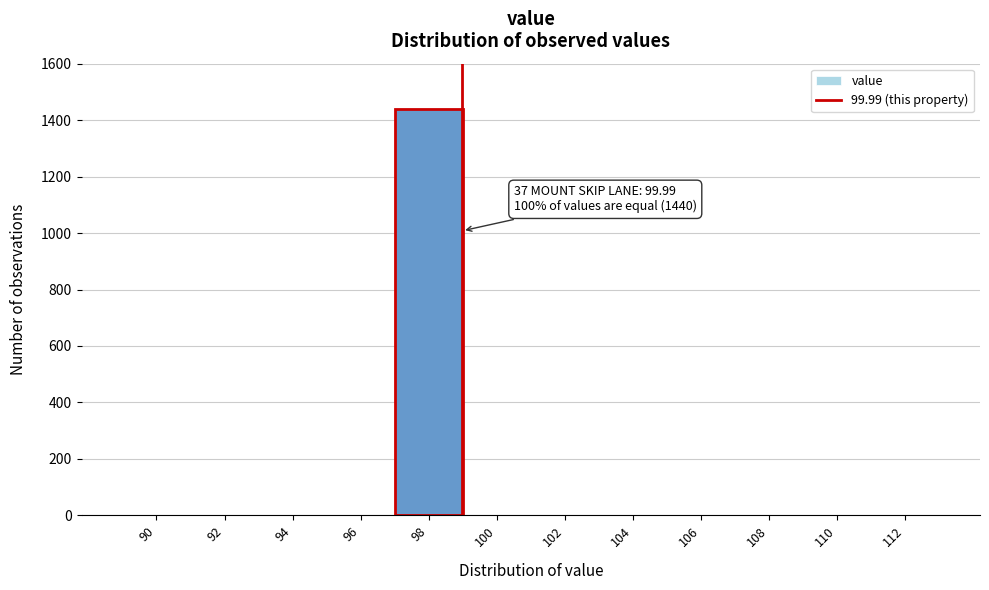

Reading left to right, extract all data points from this chart.

90=0	92=0	94=0	96=0	98=1440	100=0	102=0	104=0	106=0	108=0	110=0	112=0